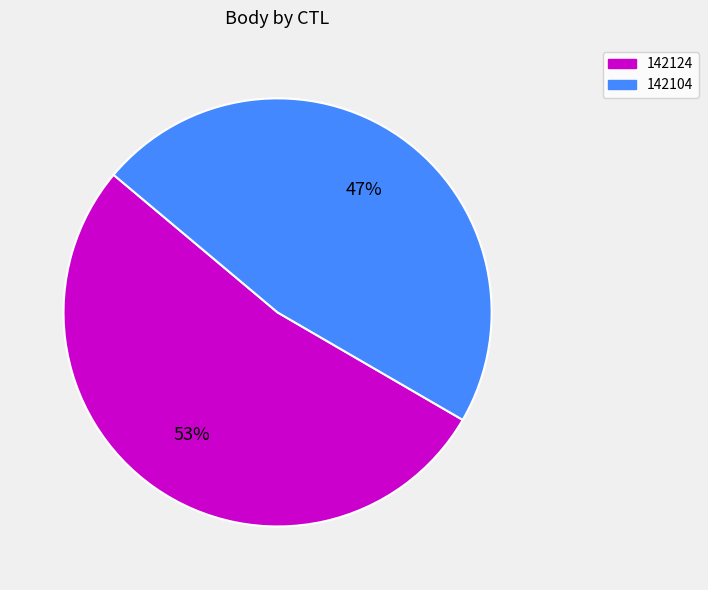

Is it true that 142104 is 41% of the pie?

False